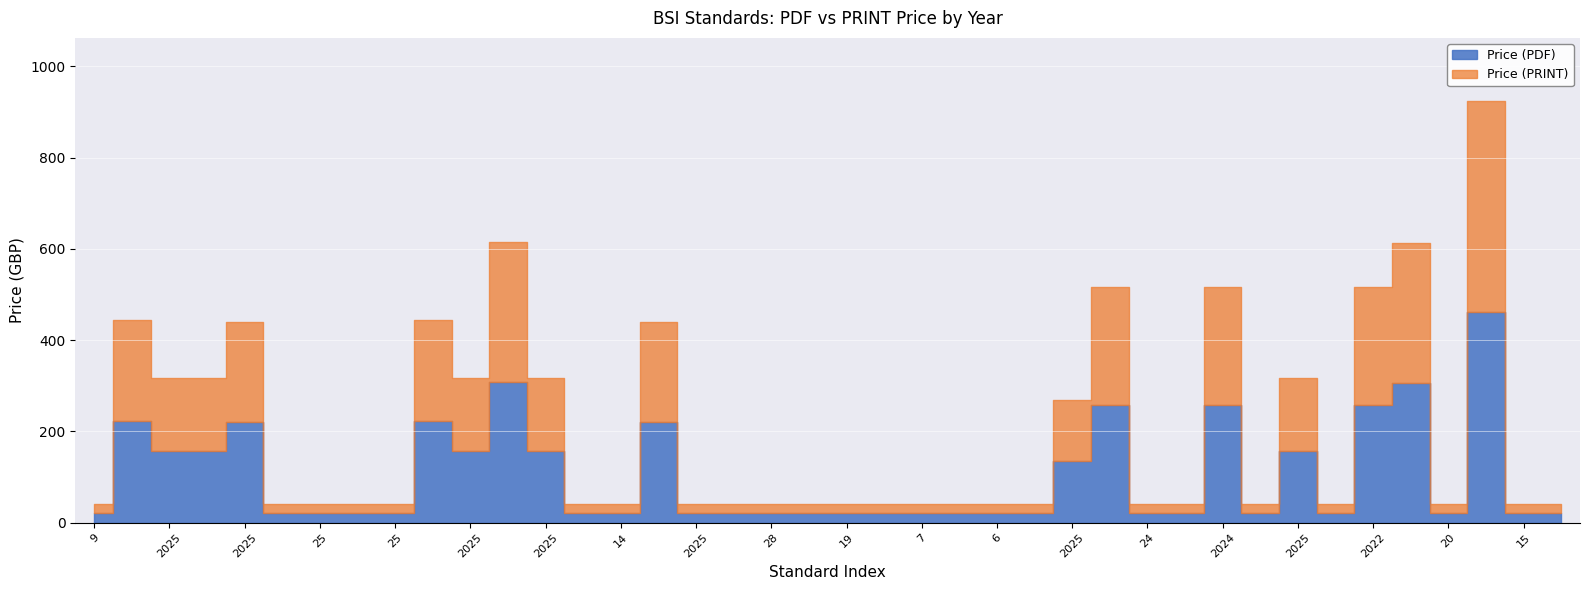

Reading left to right, what are all the values shown in this chart?

Price (PDF): 20	222	158	158	220	20	20	20	20	222	158	308	158	20	20	220	20	20	20	20	20	20	20	20	20	20	134	258	20	20	258	20	158	20	258	306	20	462	20	20
Price (PRINT): 20	222	158	158	220	20	20	20	20	222	158	308	158	20	20	220	20	20	20	20	20	20	20	20	20	20	134	258	20	20	258	20	158	20	258	306	20	462	20	20